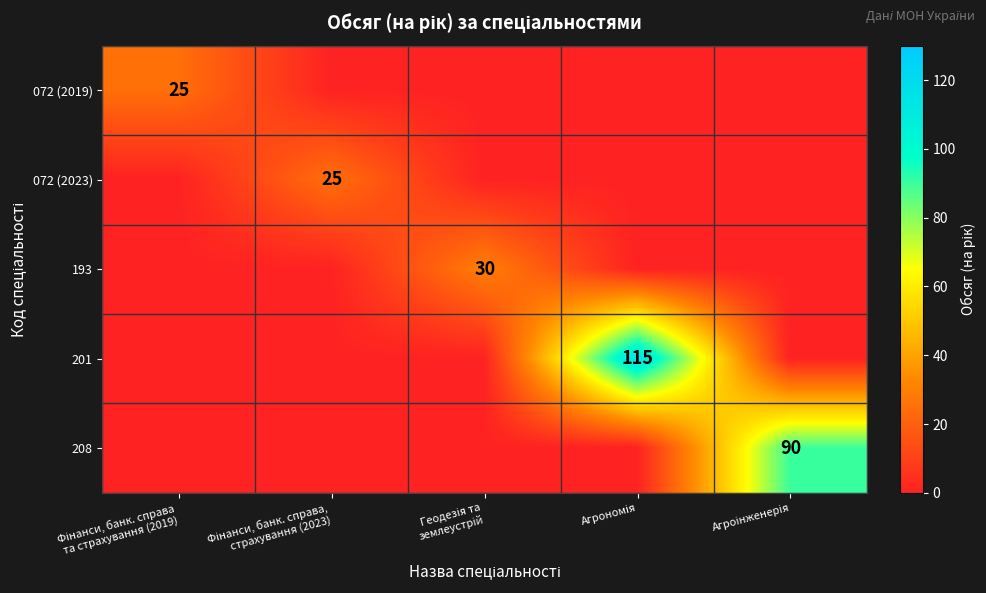

Is it true that 193 equals -17 at Фінанси, банк. справа та страхування (2019)?

False